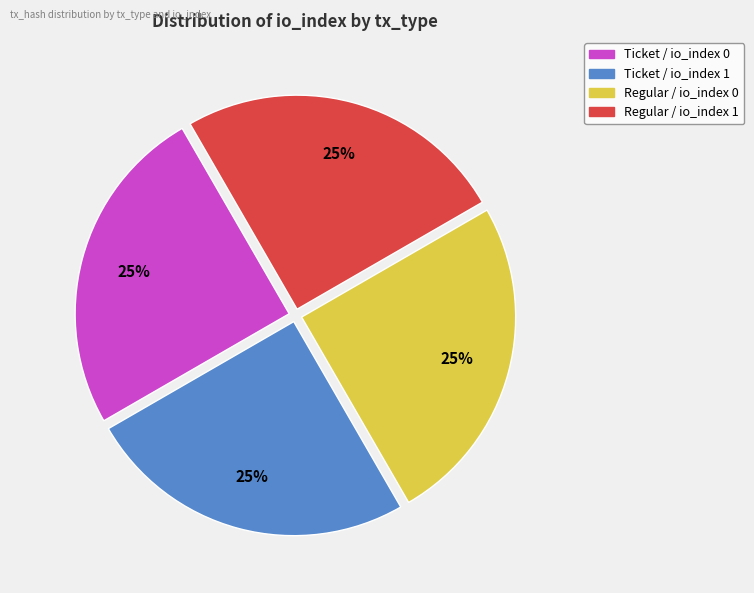

True or false: Ticket / io_index 0 accounts for 25% of the total.

True